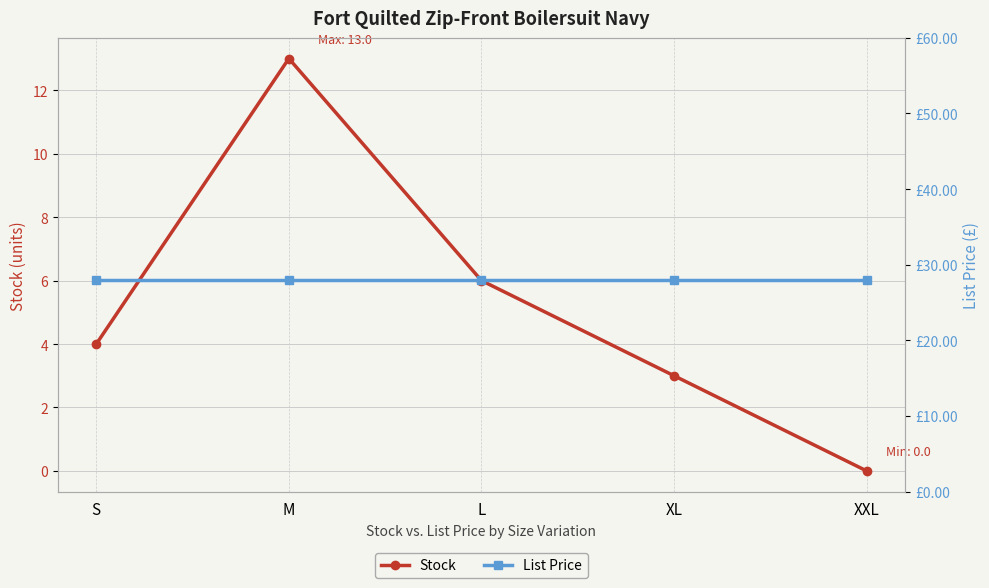

What is the difference between the highest and lowest values at M?

14.9